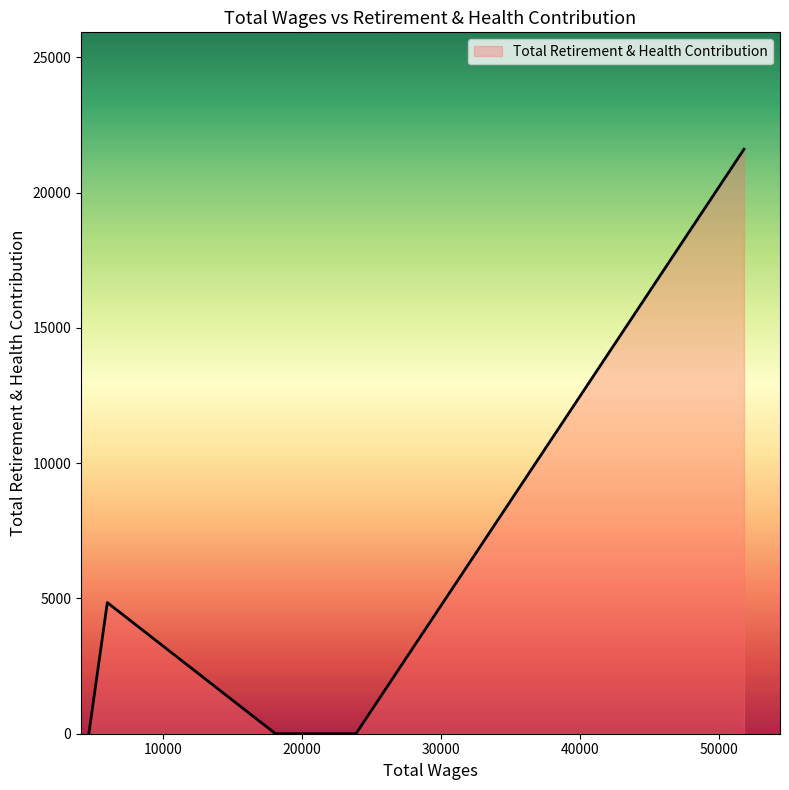

Count the number of values greater than 0.

2